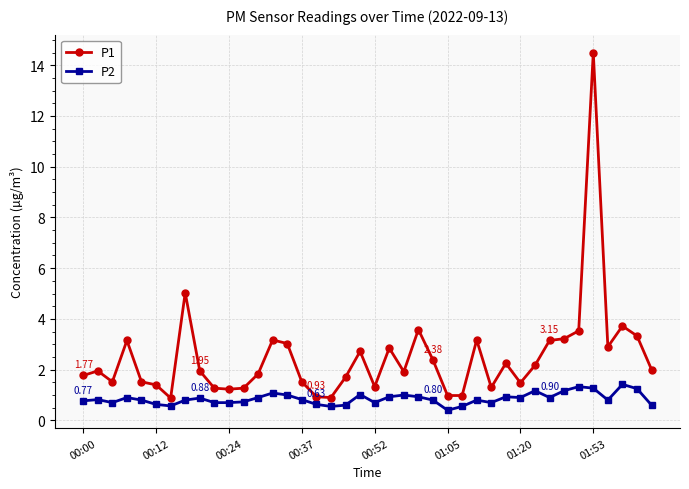

Which series has the widest spread of values?

P1